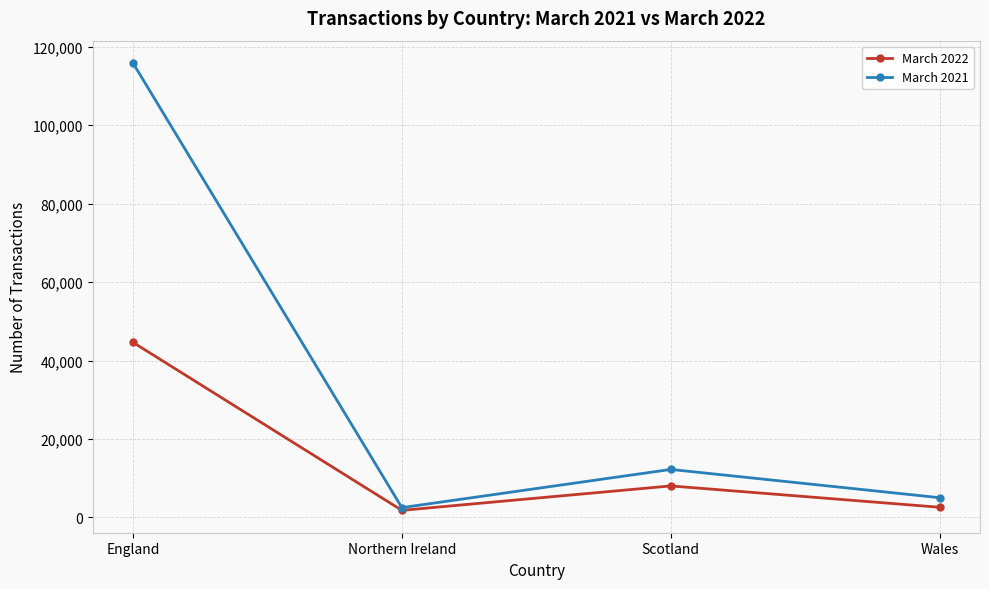

At which label does March 2022 first exceed 8041?

England